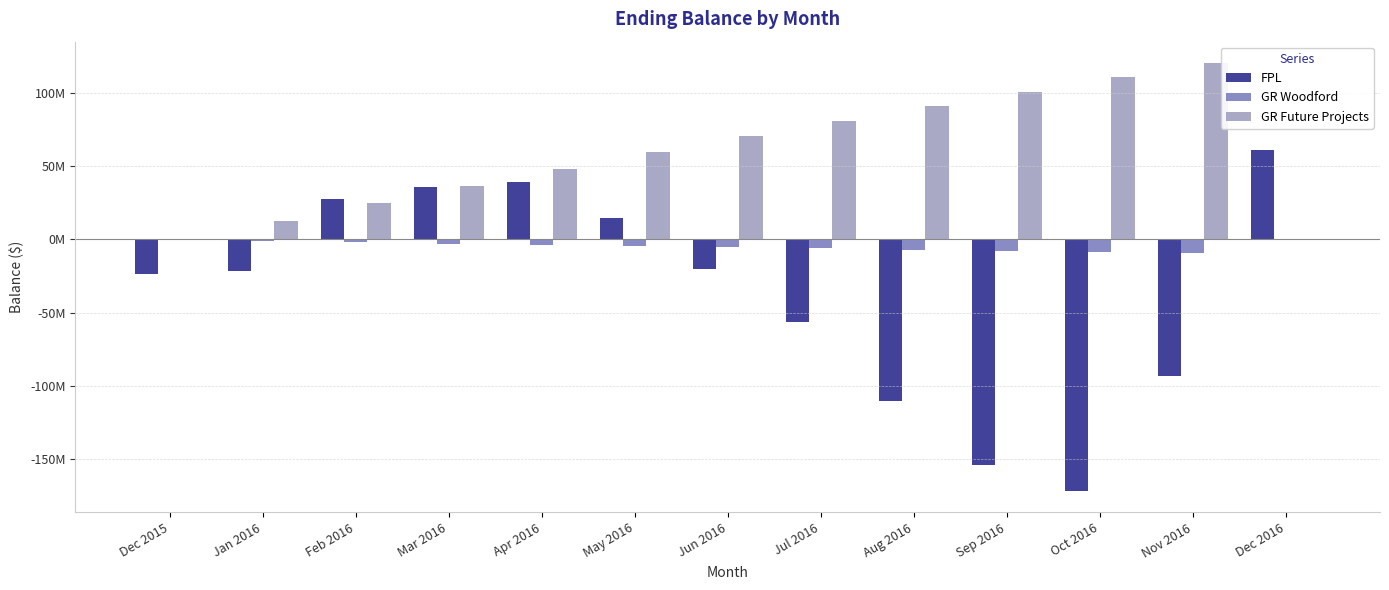

Which series has the largest total across all categories?

GR Future Projects